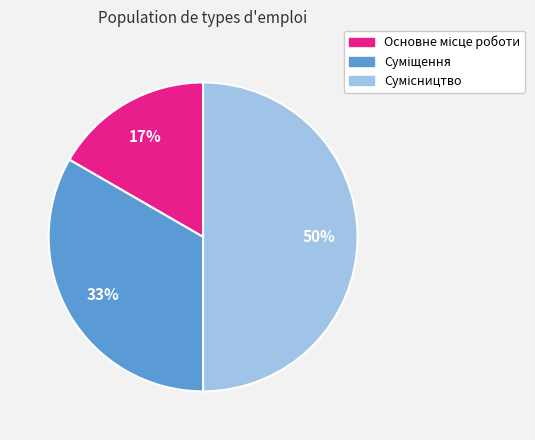

To the nearest percent, what is the difference between the largest and smallest slice percentages?

33%